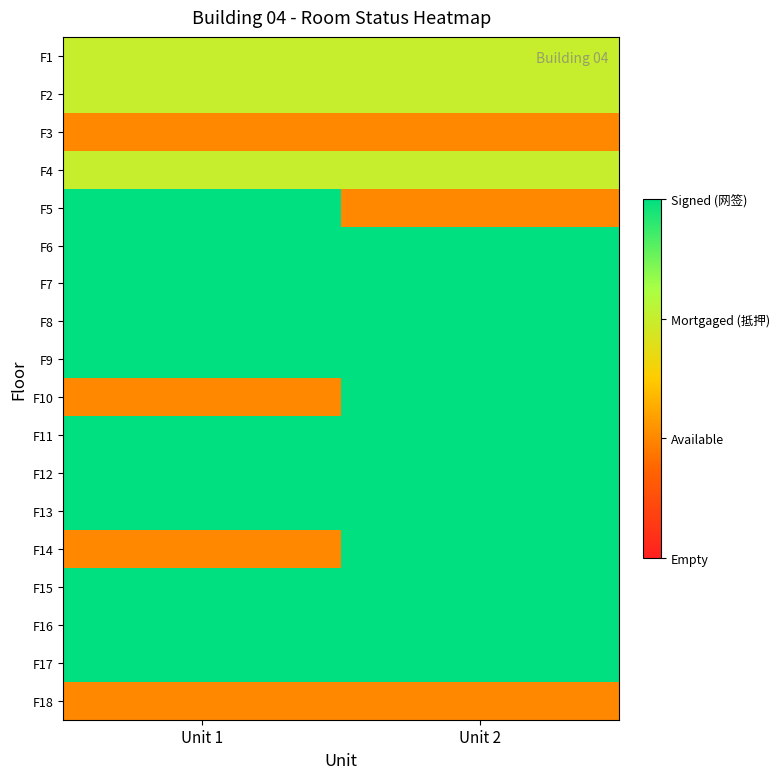

Reading right to left, what are all the values shown in this chart?

F1: Unit 2=2	Unit 1=2
F2: Unit 2=2	Unit 1=2
F3: Unit 2=1	Unit 1=1
F4: Unit 2=2	Unit 1=2
F5: Unit 2=1	Unit 1=3
F6: Unit 2=3	Unit 1=3
F7: Unit 2=3	Unit 1=3
F8: Unit 2=3	Unit 1=3
F9: Unit 2=3	Unit 1=3
F10: Unit 2=3	Unit 1=1
F11: Unit 2=3	Unit 1=3
F12: Unit 2=3	Unit 1=3
F13: Unit 2=3	Unit 1=3
F14: Unit 2=3	Unit 1=1
F15: Unit 2=3	Unit 1=3
F16: Unit 2=3	Unit 1=3
F17: Unit 2=3	Unit 1=3
F18: Unit 2=1	Unit 1=1